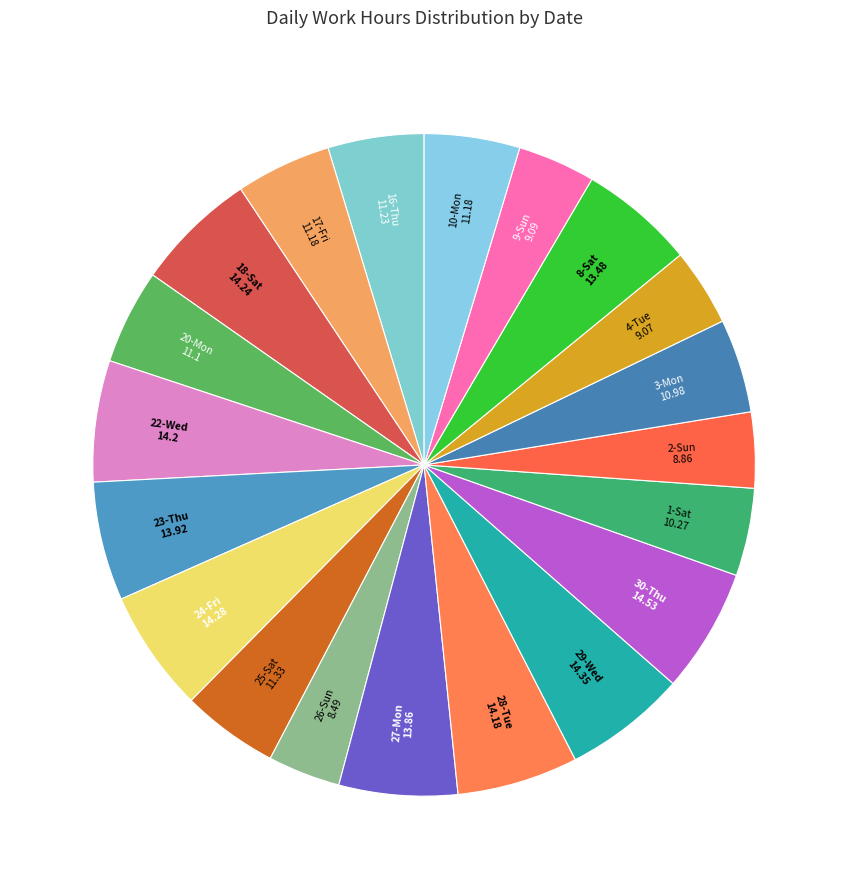

Is it true that 26-Sun is 15% of the pie?

False